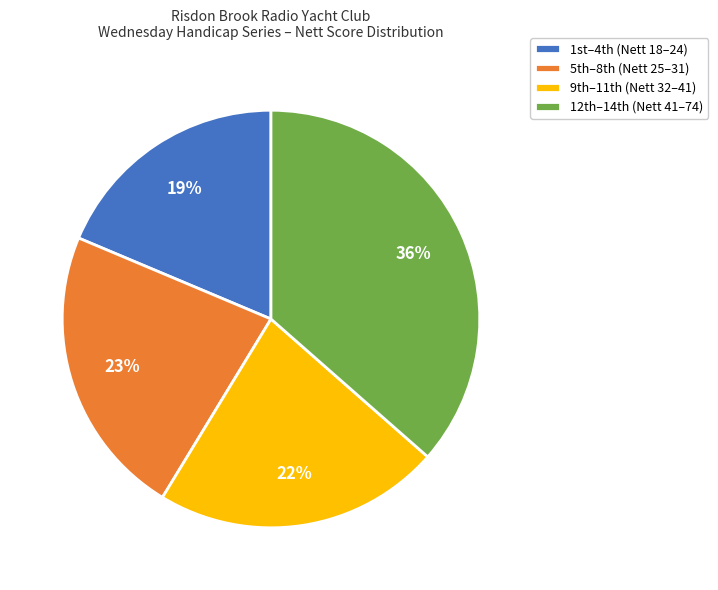

Is there a majority slice in this chart?

No